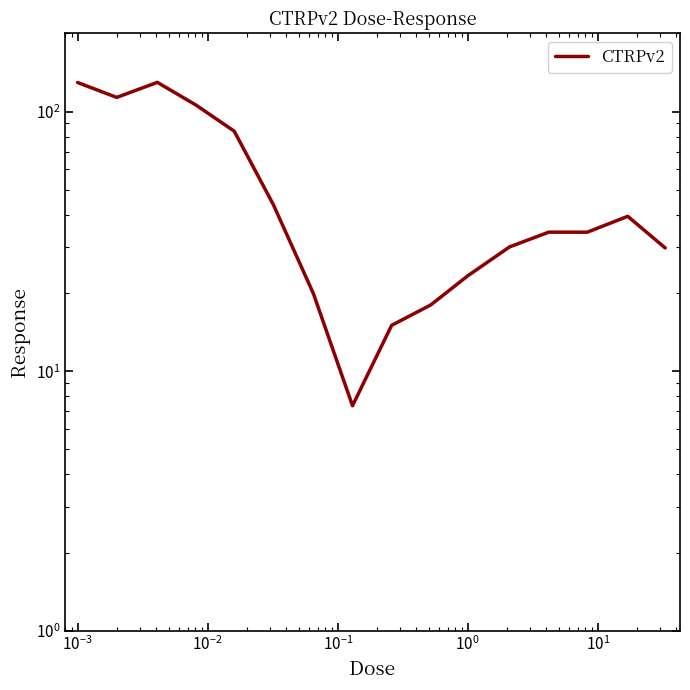

Reading right to left, extract all data points from this chart.

29.8	39.5	34.3	34.3	30.1	23.3	18.0	15.0	7.4	19.9	43.8	84.1	106.1	129.6	113.4	129.4